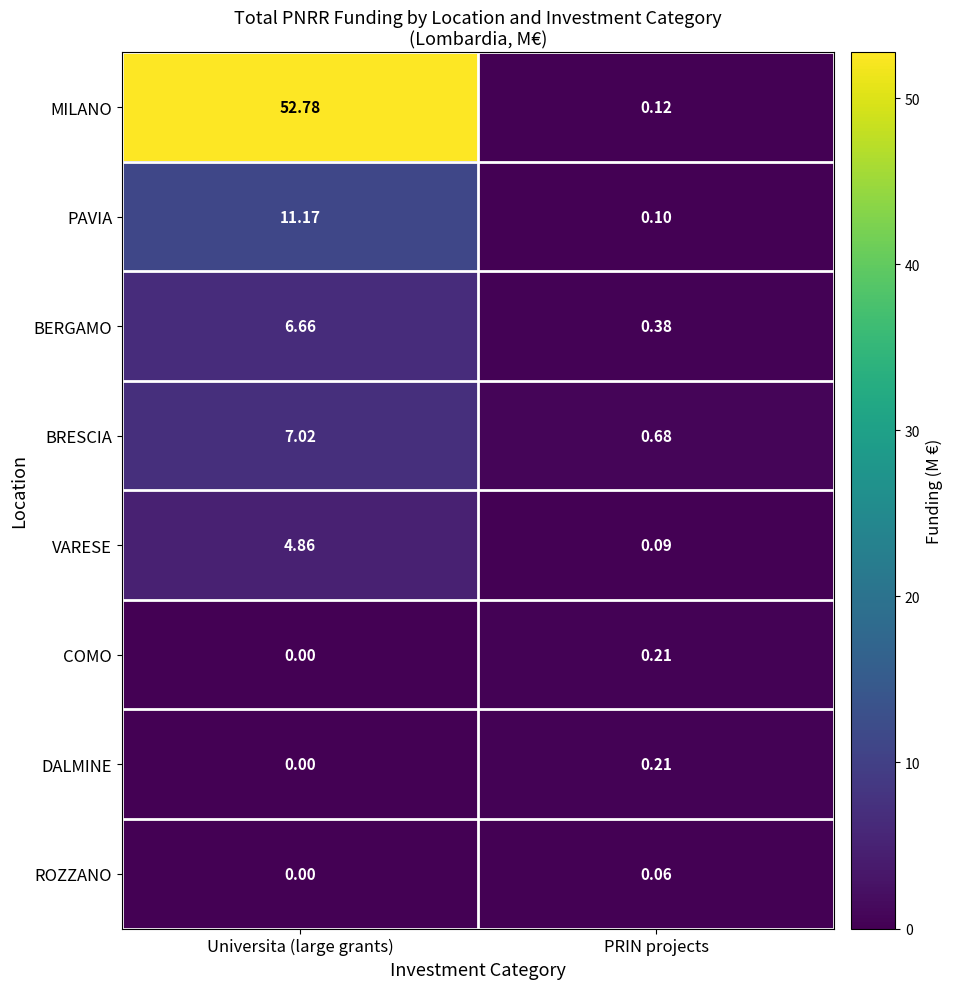

At which category is the sum across all series the highest?

Universita (large grants)